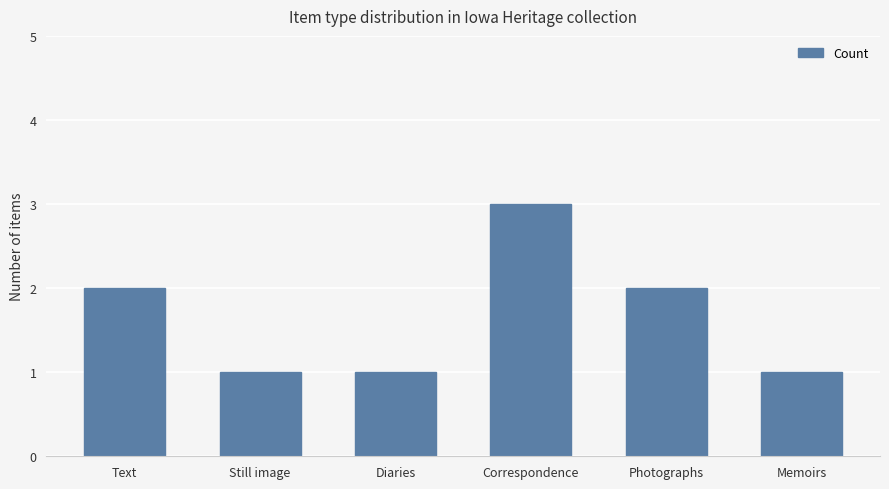

How many bars are there in total?

6